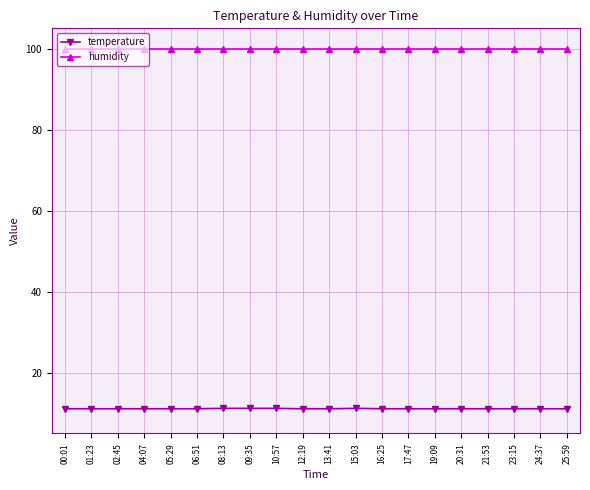

What is the sum of the temperature values at 01:23 and 13:41?

22.2